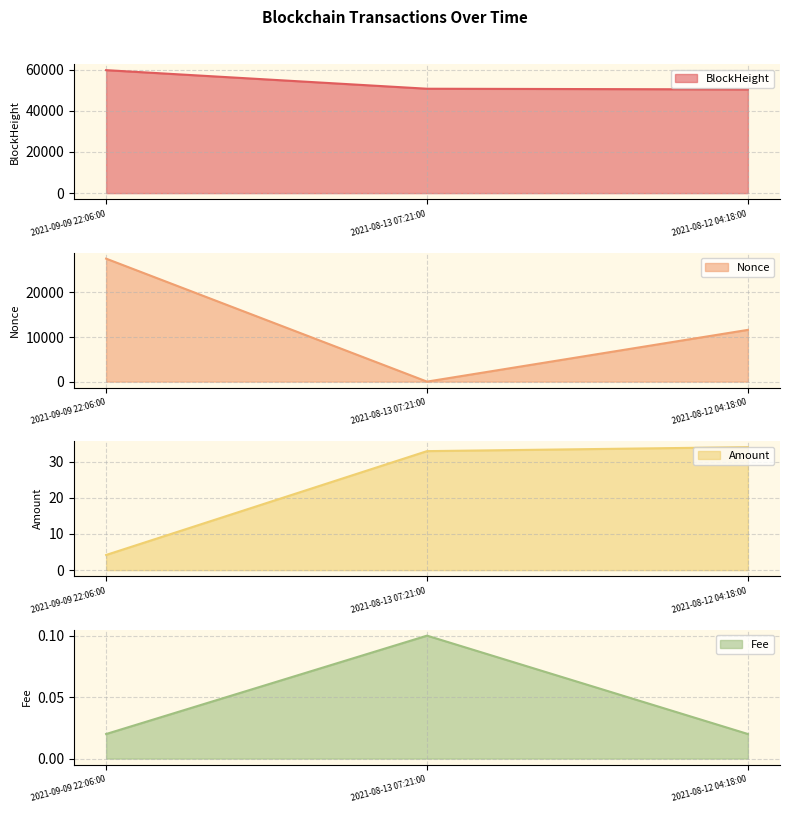

How many values in the BlockHeight series exceed 50767?

1